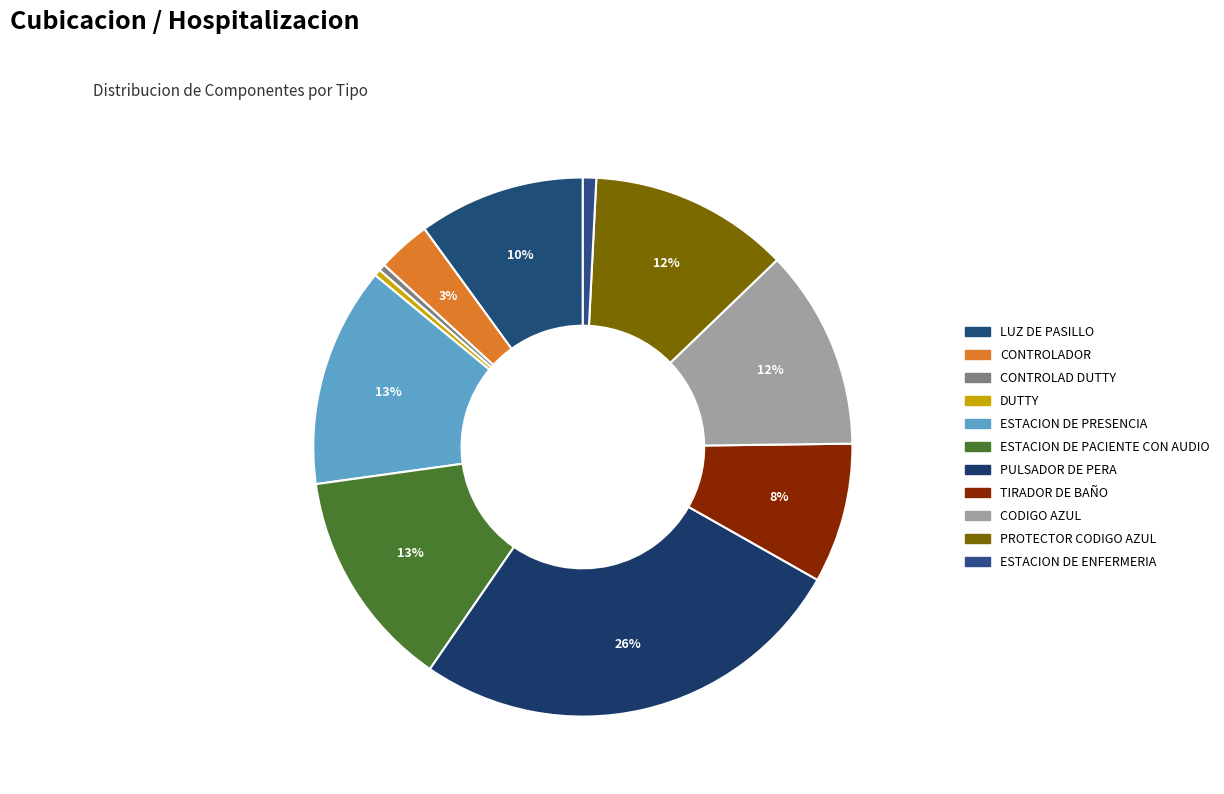

Combined, what portion of the pie is TIRADOR DE BAÑO and PROTECTOR CODIGO AZUL?

20.4%